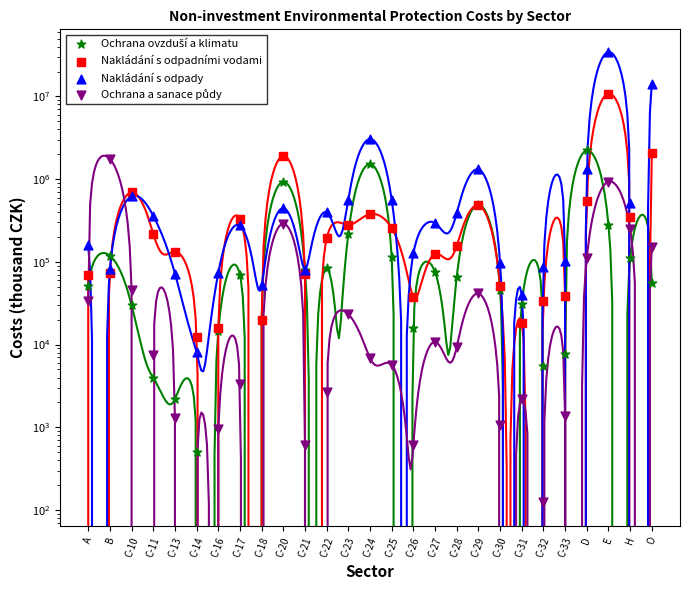

Which series has the largest total across all categories?

Nakládání s odpady